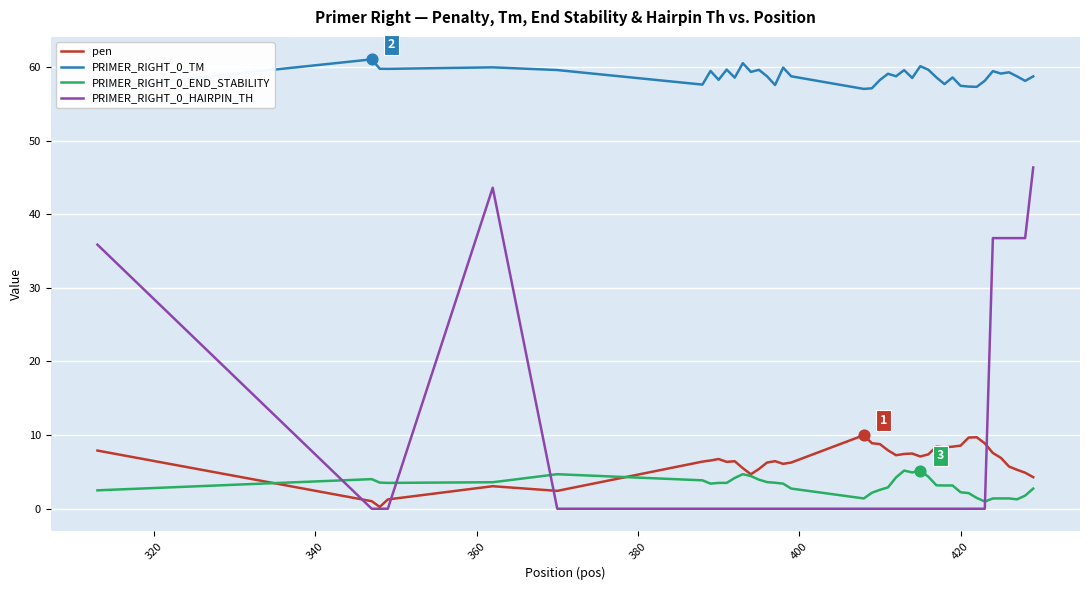

Rank the series by their maximum value, from highest to lowest.

PRIMER_RIGHT_0_TM, PRIMER_RIGHT_0_HAIRPIN_TH, pen, PRIMER_RIGHT_0_END_STABILITY